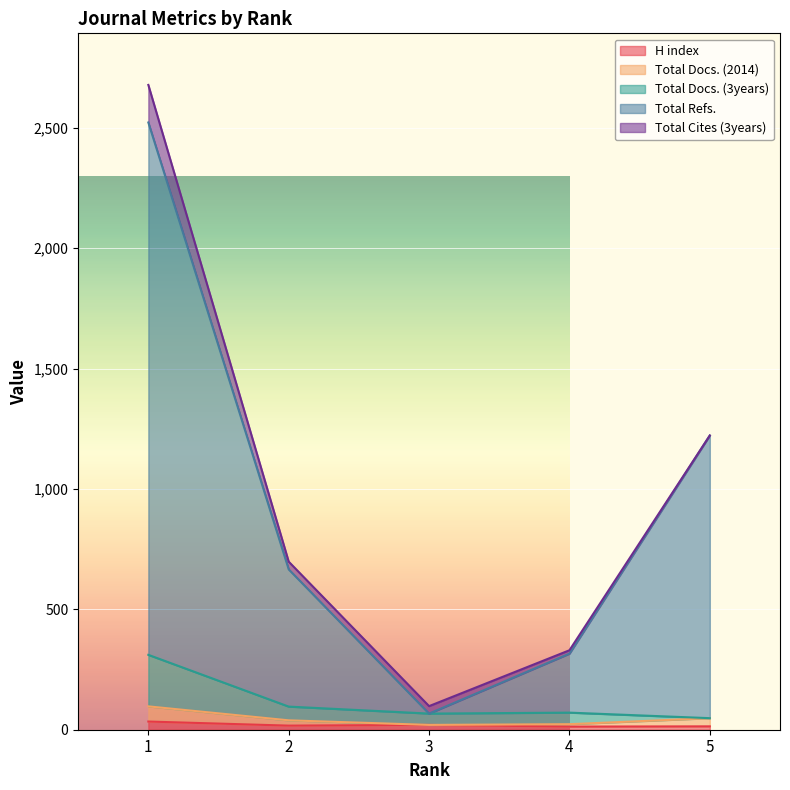

Does the chart display data point markers on the line(s)?

No